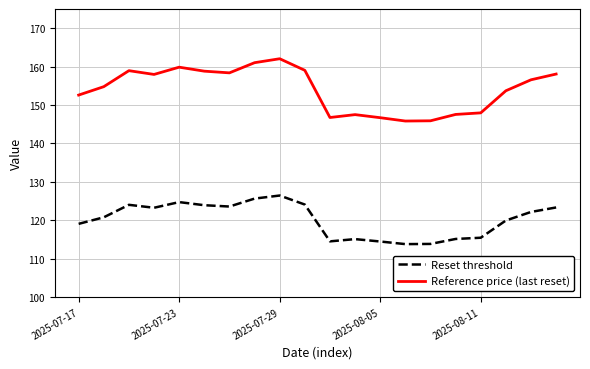

What is the greatest value displayed?

162.1